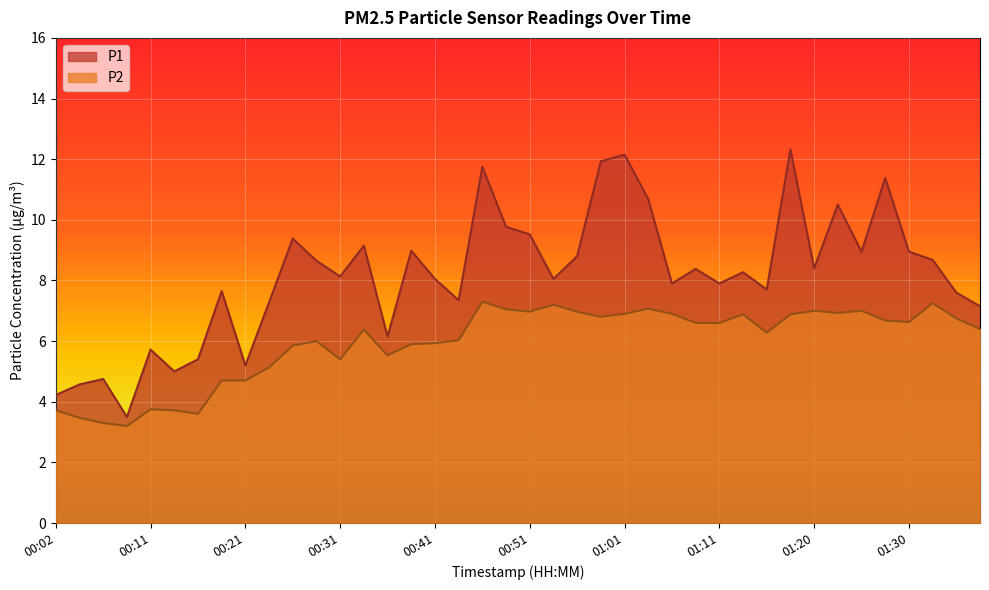

What is the label of the 3rd point from the right?

01:33